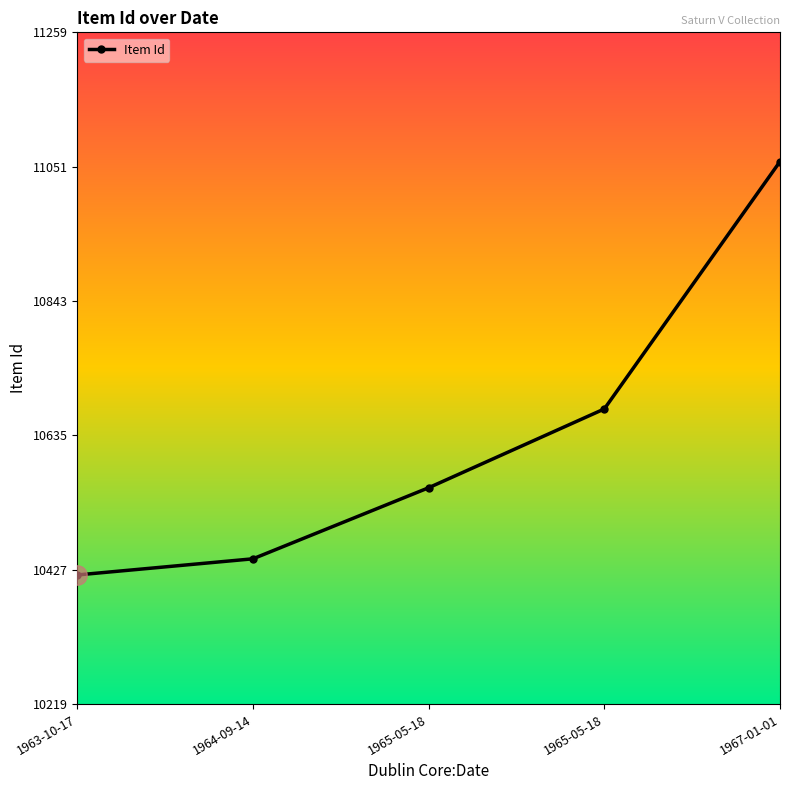

Which label corresponds to the largest value in the chart?

1967-01-01